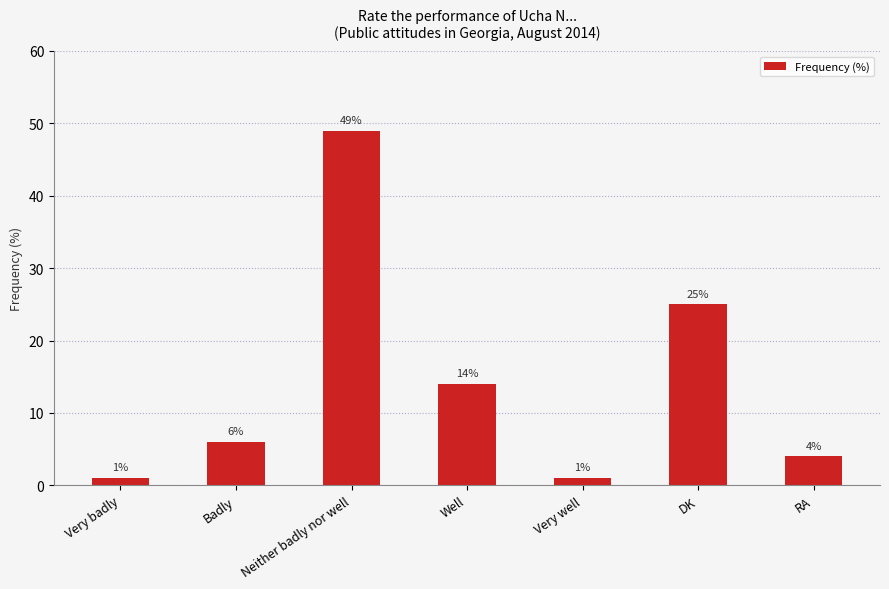

What is the change in value from Well to DK?

+11